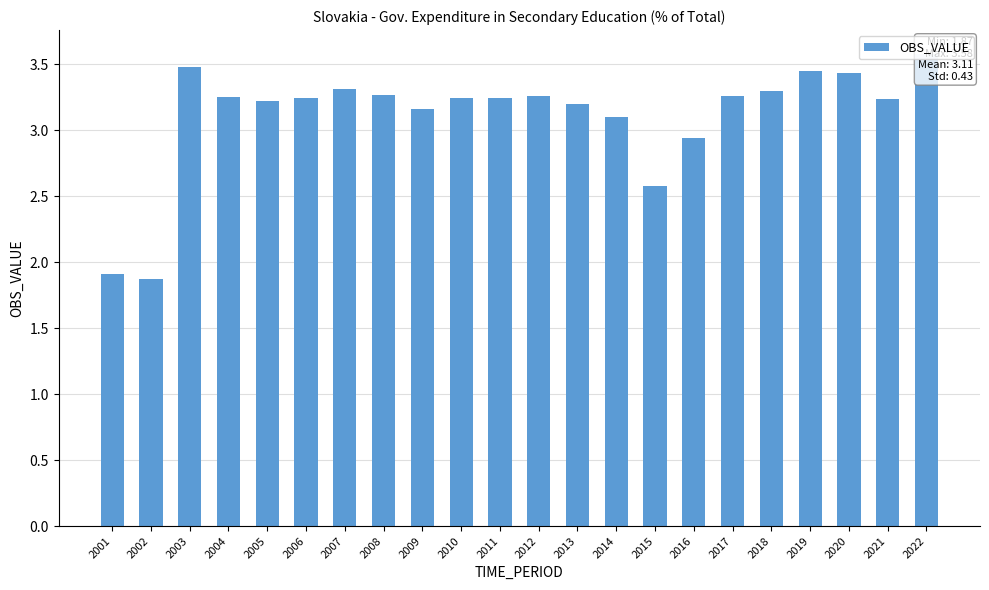

Reading left to right, what are all the values shown in this chart?

2001=1.9	2002=1.9	2003=3.5	2004=3.3	2005=3.2	2006=3.2	2007=3.3	2008=3.3	2009=3.2	2010=3.2	2011=3.2	2012=3.3	2013=3.2	2014=3.1	2015=2.6	2016=2.9	2017=3.3	2018=3.3	2019=3.4	2020=3.4	2021=3.2	2022=3.6